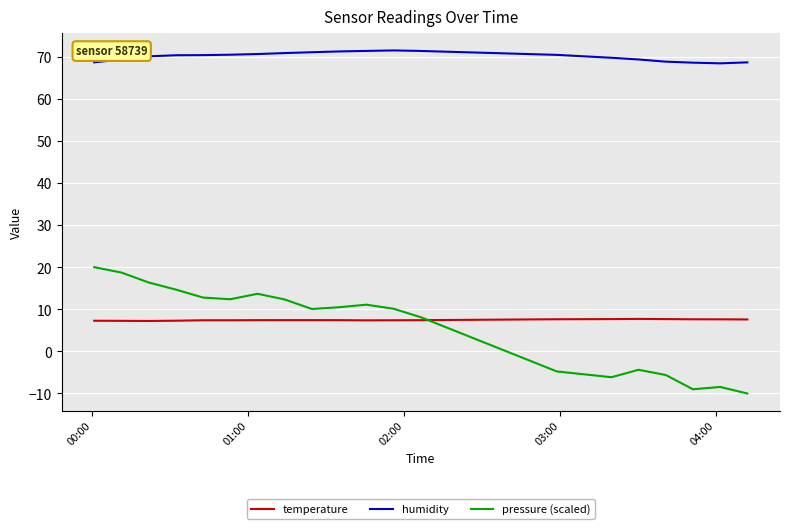

How many temperature values are between 7 and 8?

20